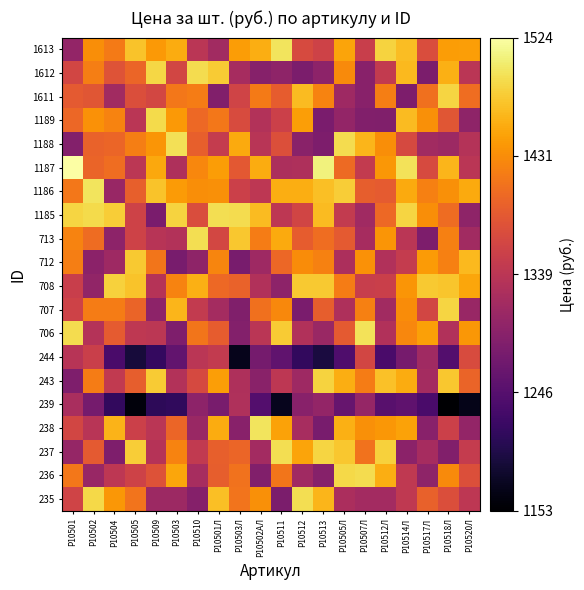

At which category is the sum across all series the highest?

Р10514Л